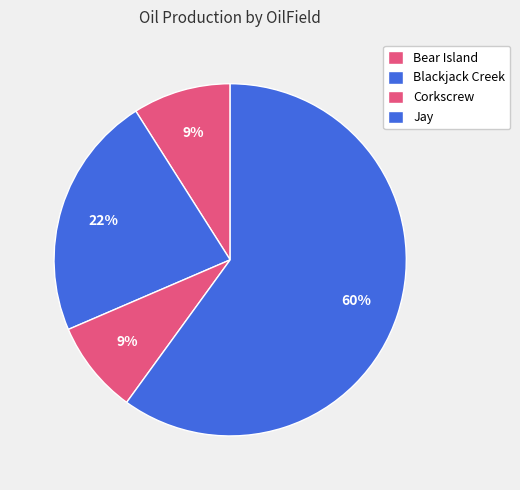

What is the change in value from Corkscrew to Jay?

+18148